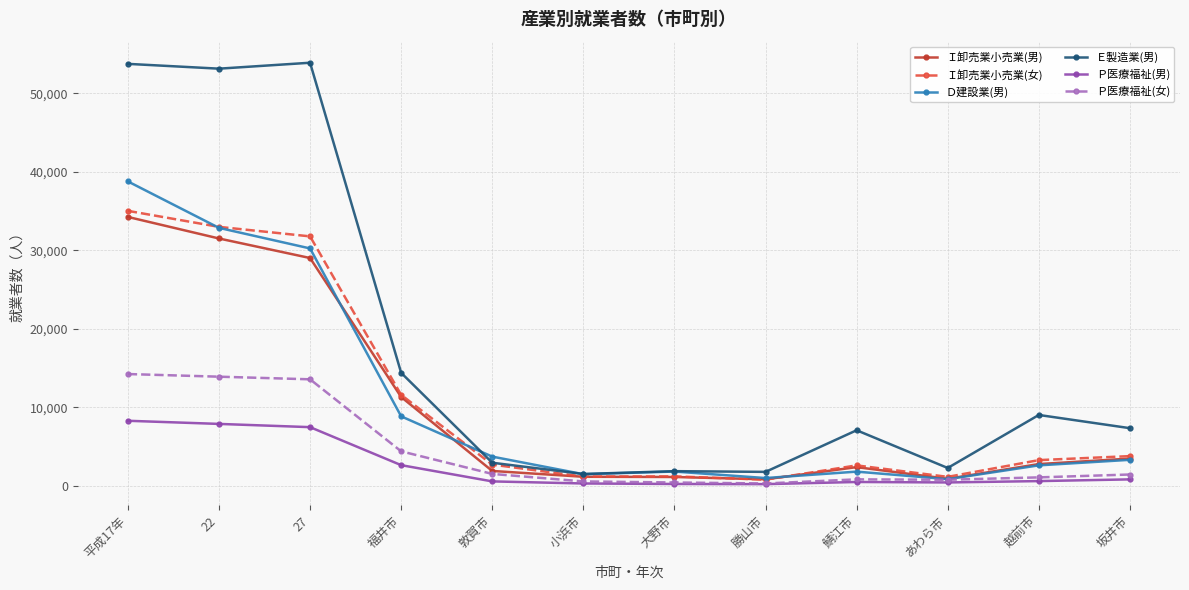

The Ｅ製造業(男) series shows 11869 at 鯖江市. True or false?

False